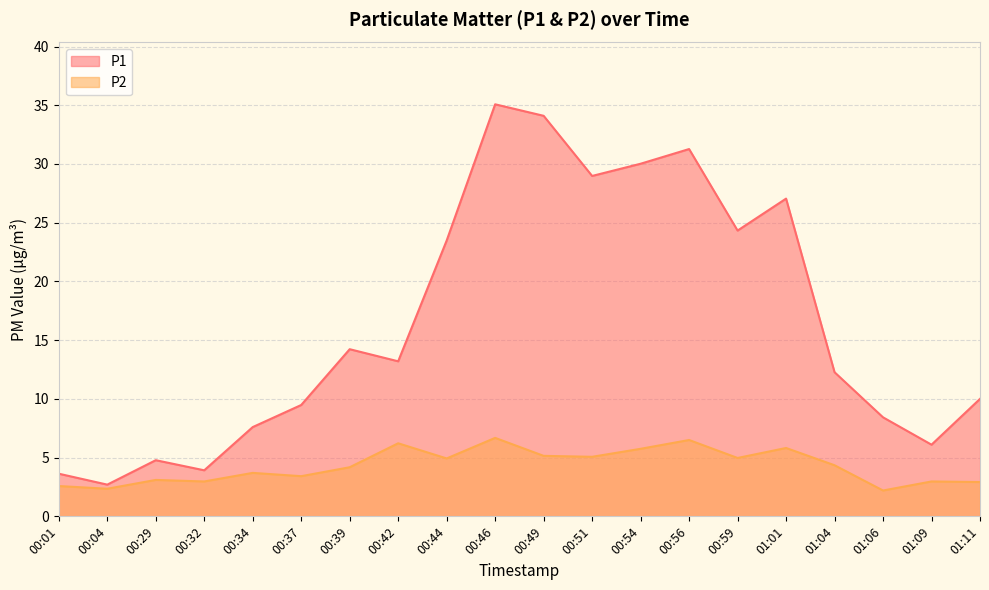

What is the sum of the P2 values at 00:32 and 00:56?

9.5